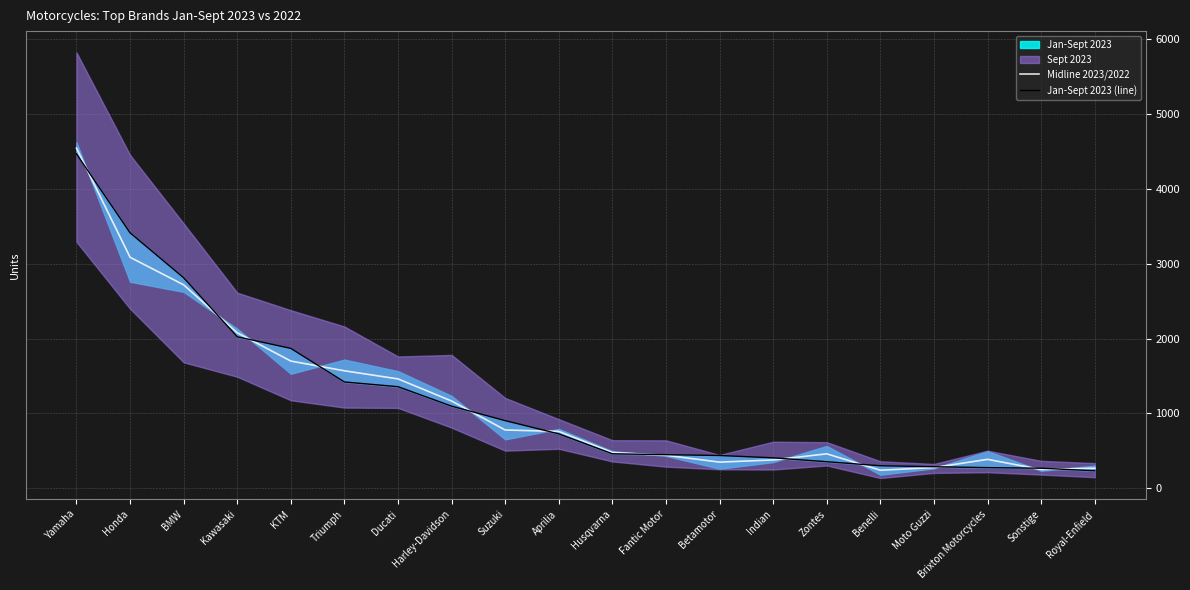

What is the label of the 1st point from the right?

Royal-Enfield